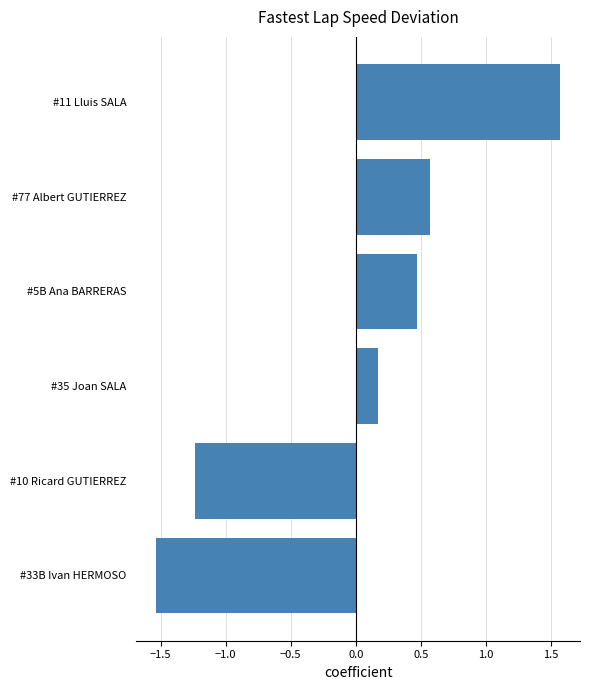

How many data points are less than 0?

2